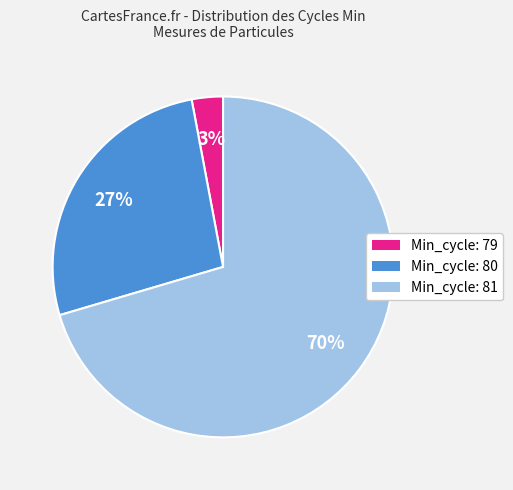

Is there a majority slice in this chart?

Yes